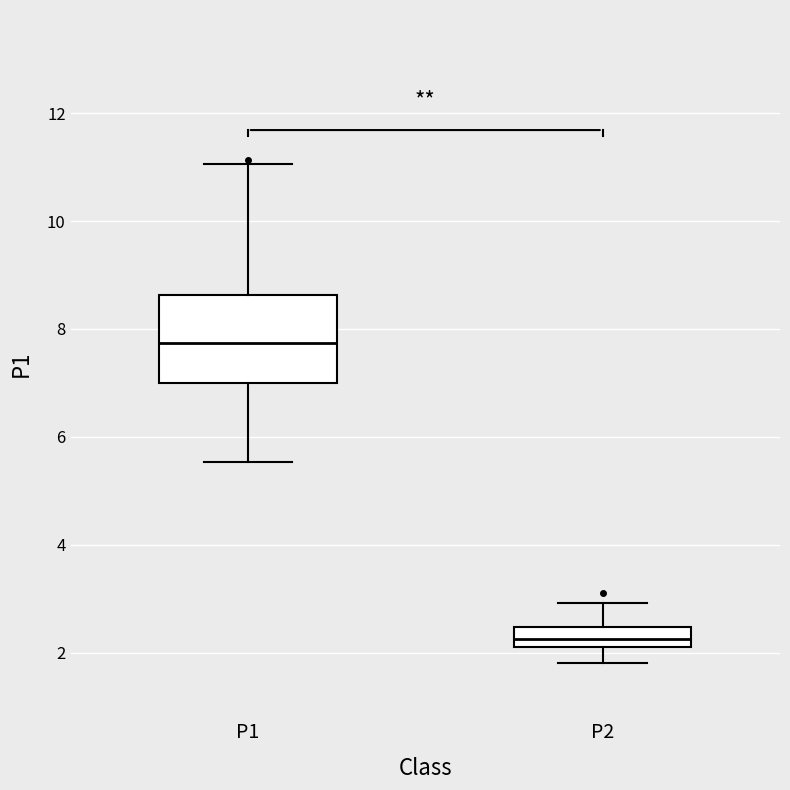

Reading left to right, read every box against the y-axis: the position of its median line, the range the box covers, and the ends of its whiskers. The values are not printed on the chart, so give them approximately, as read against the axis.

P1: median 7.8, box 7.0 to 8.6, whiskers 5.6 to 11.0
P2: median 2.2 (inside the box), box 2.2 to 2.4, whiskers 1.8 to 3.0